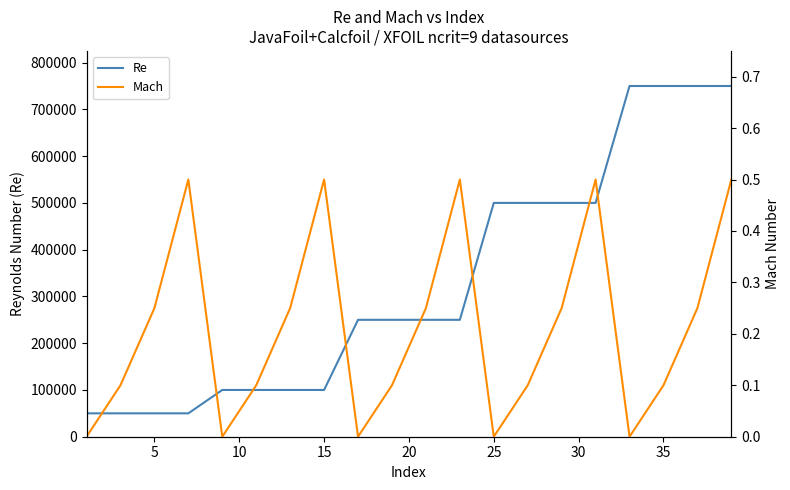

What is the highest value of the Re series?

750000